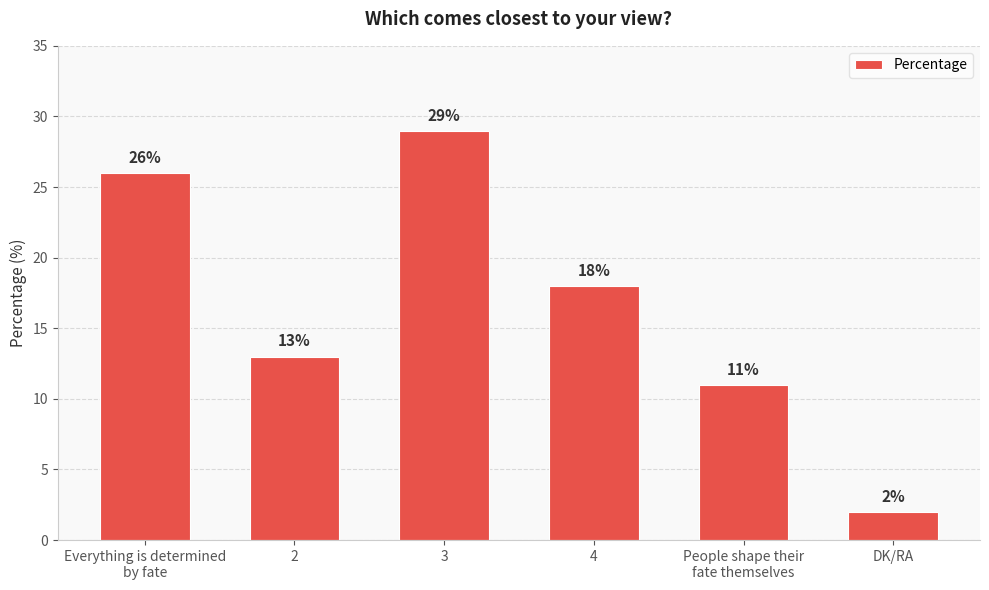

Where is the data nearest to the value 15?

2